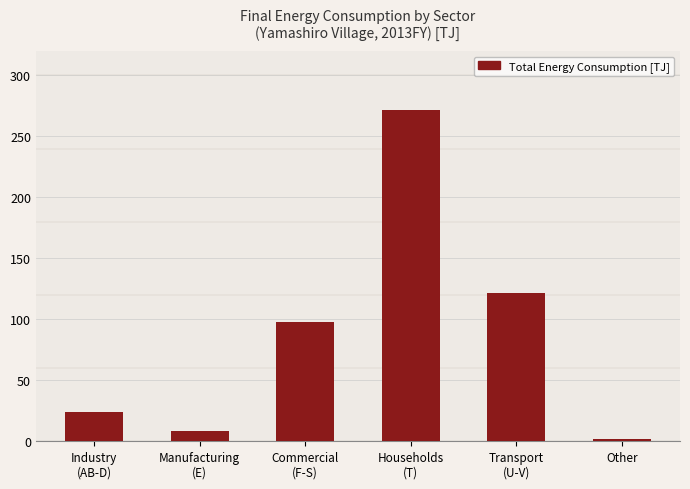

Is it true that the value at Commercial
(F-S) is 170.2?

False